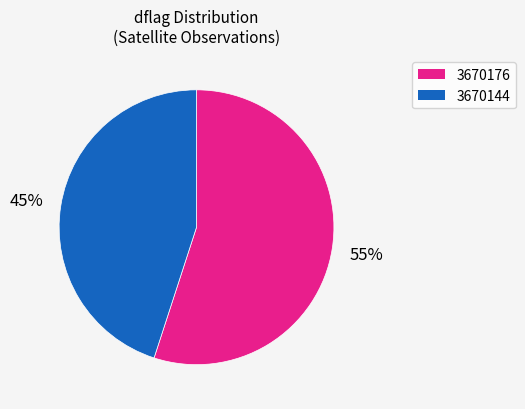

Which category has the biggest portion of the pie?

3670176